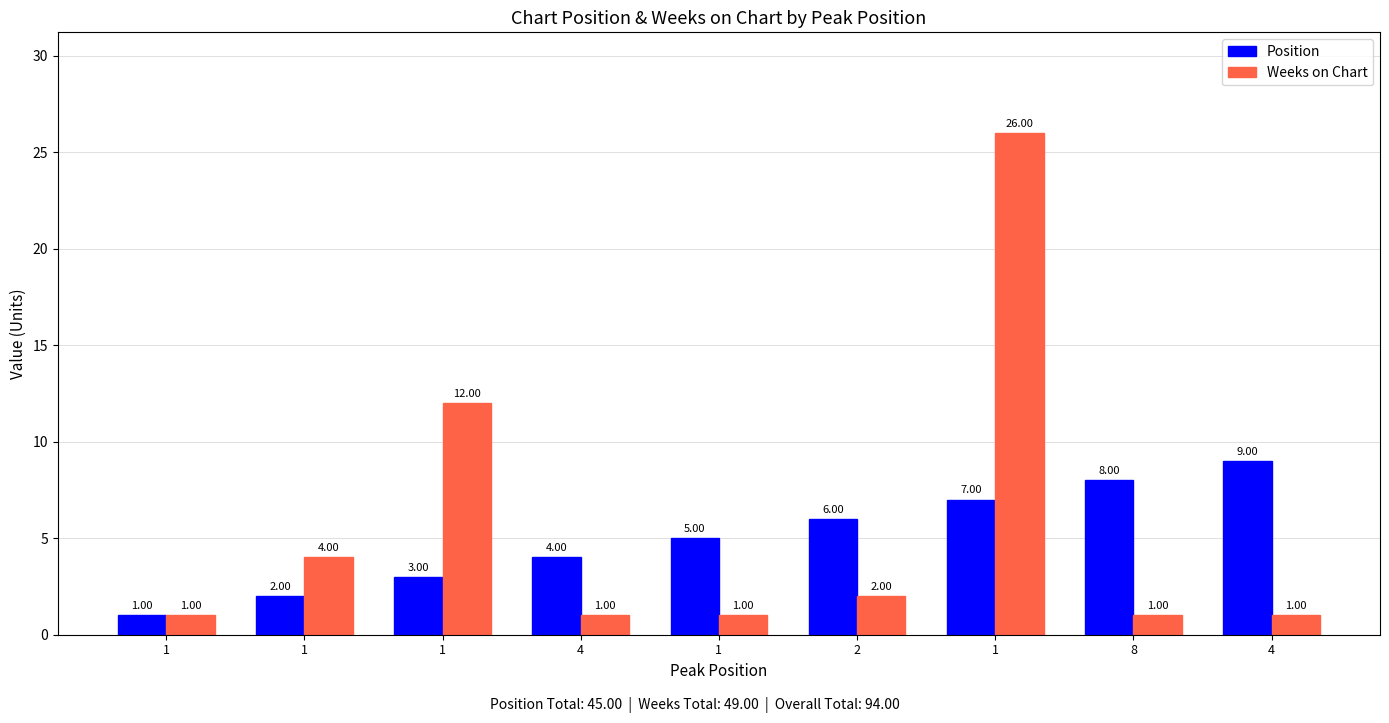

True or false: Position has a value of 2 at 4.

False